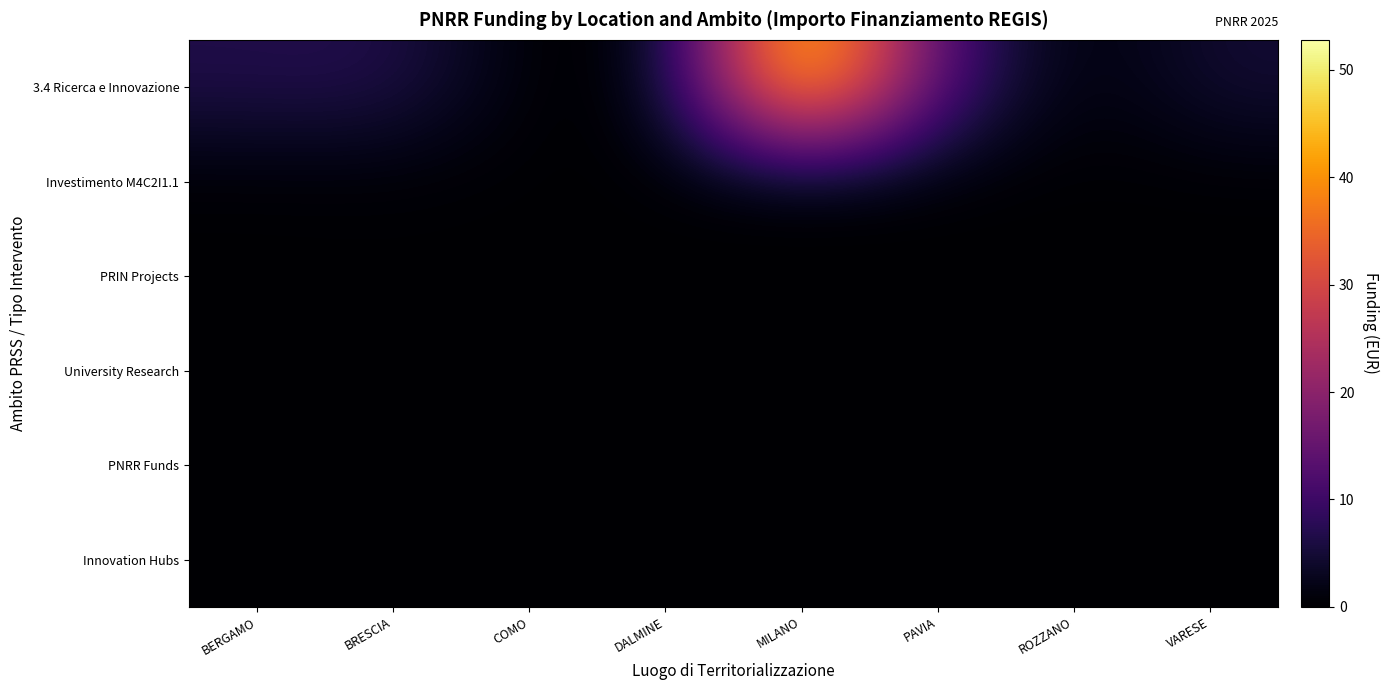

Which series changed the most between BERGAMO and DALMINE?

3.4 Ricerca e Innovazione